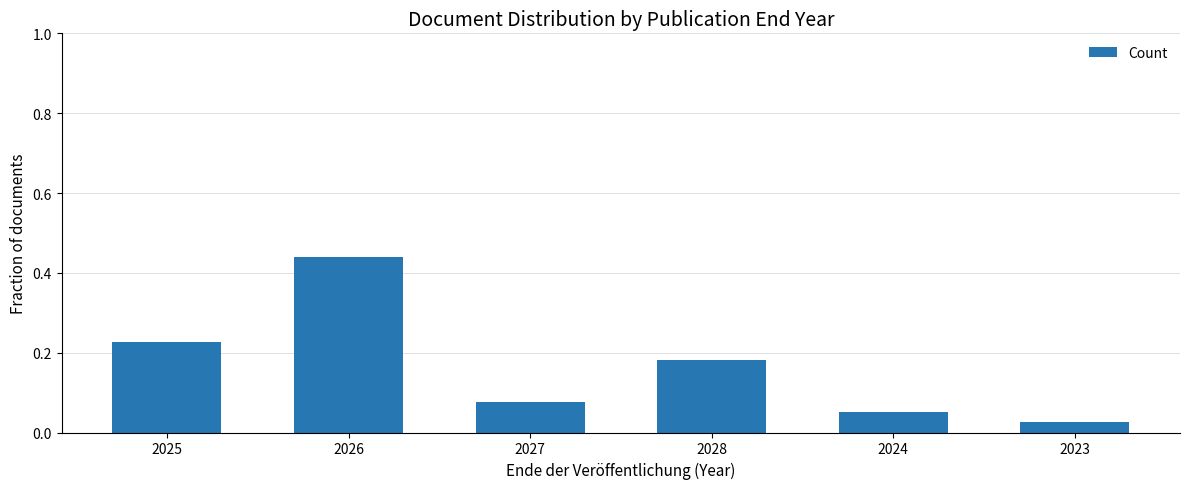

Rank the categories by value from lowest to highest.

2023, 2024, 2027, 2028, 2025, 2026